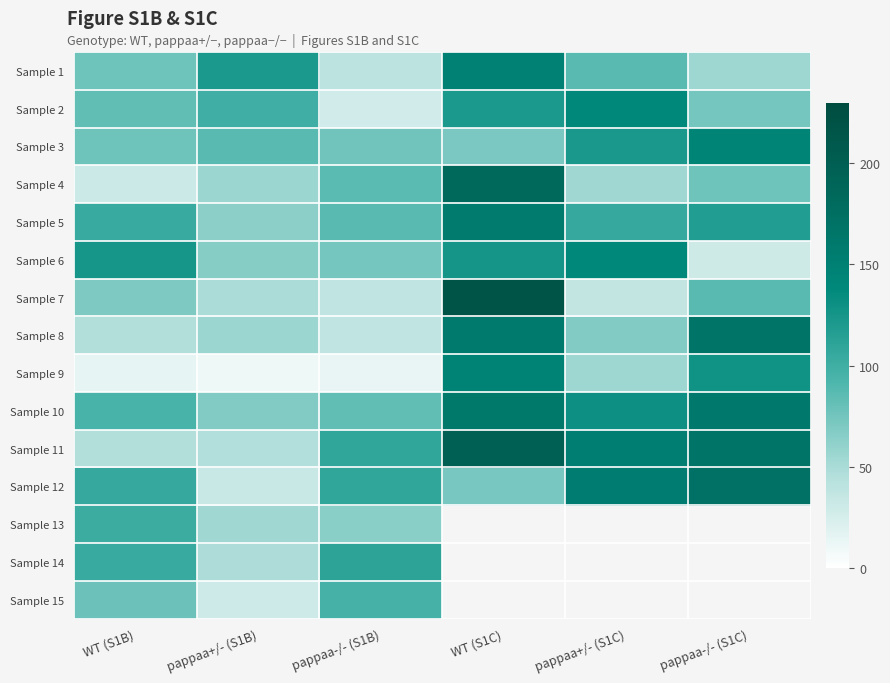

The value of Sample 3 at WT (S1B) is 17.9. True or false?

False